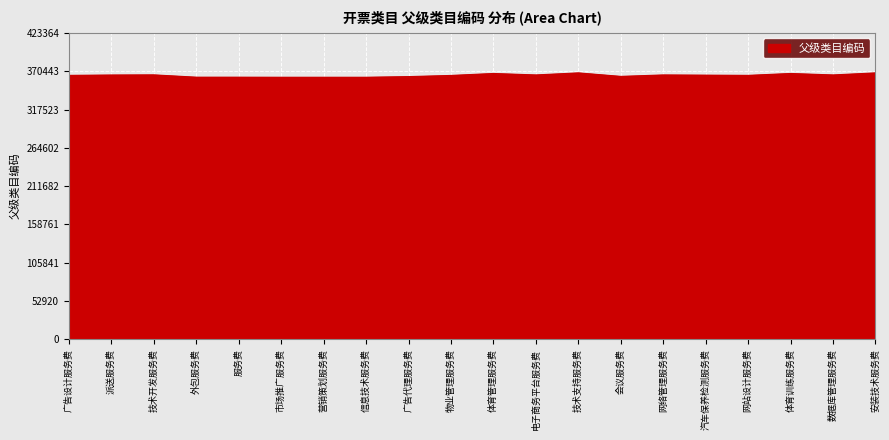

What is the ratio of the value at 服务费 to the value at 体育训练服务费?

1.0